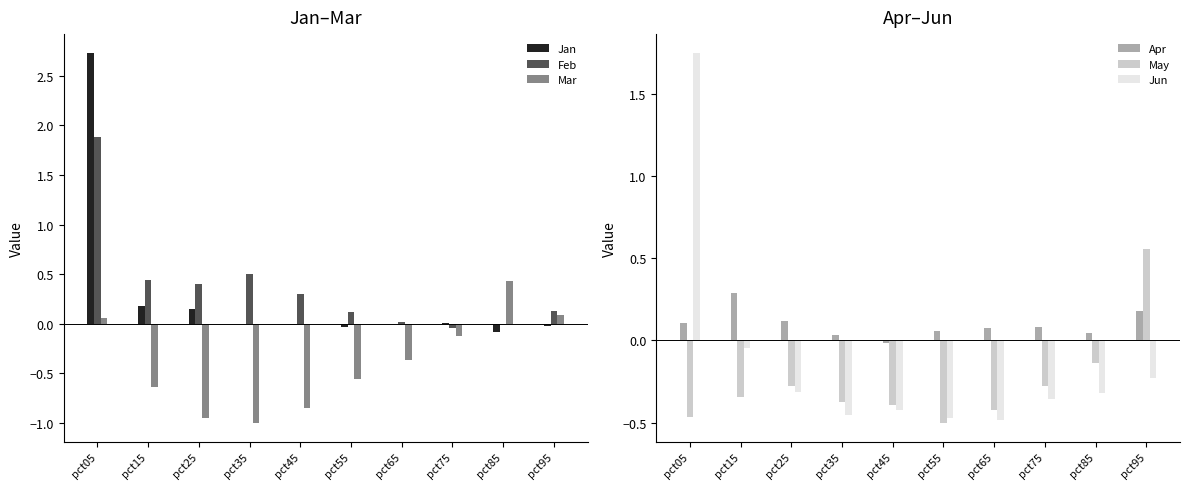

Which series changed the most between pct45 and pct75?

Mar